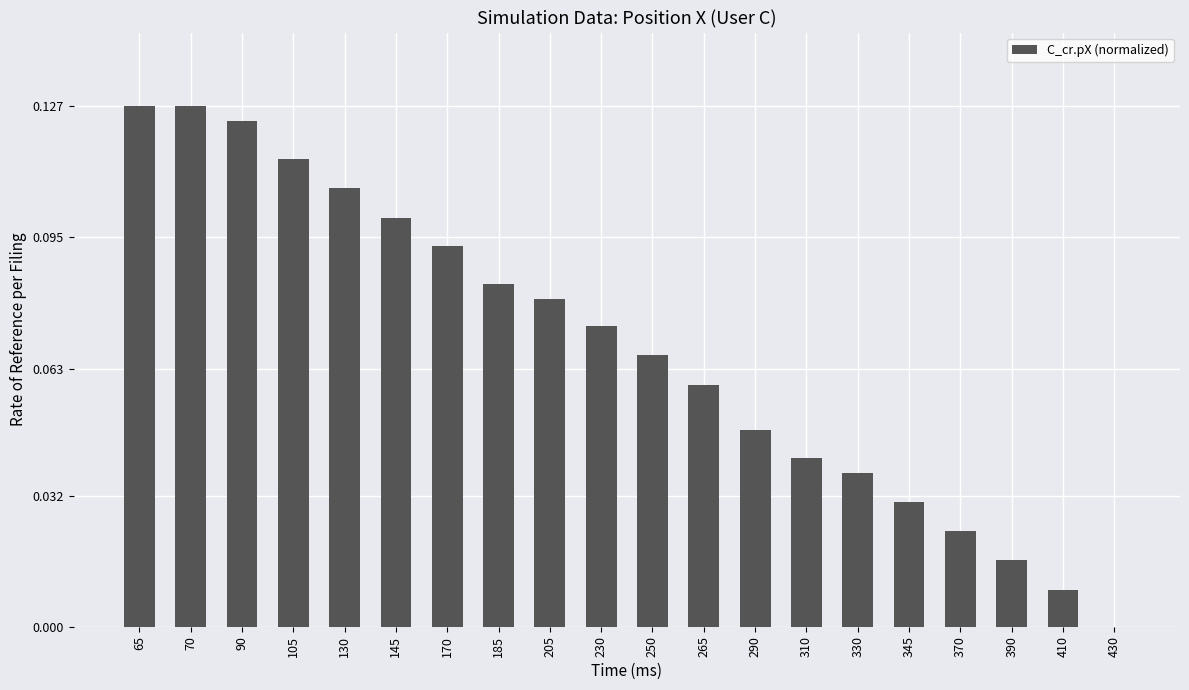

Count the number of data series in this chart.

1